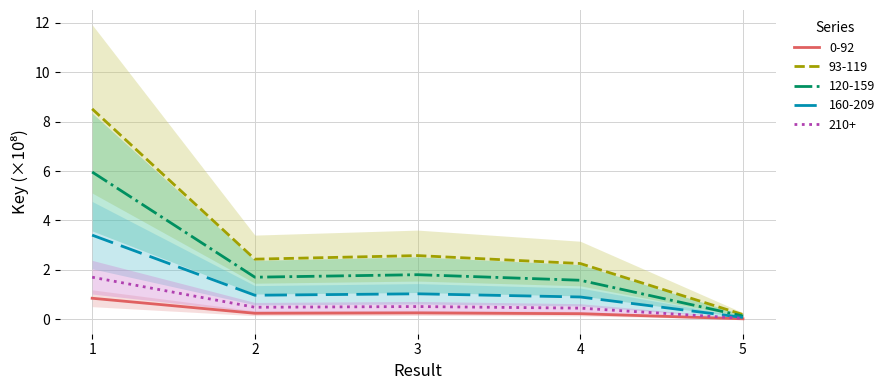

How many lines are shown in the chart?

1